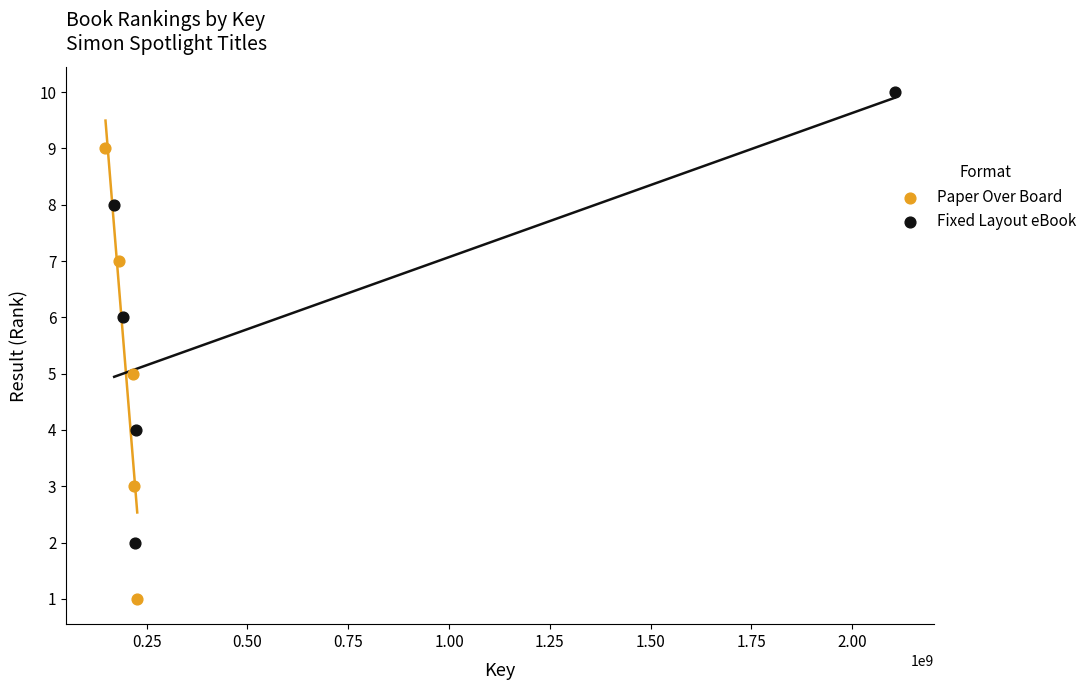

Which series reaches the minimum Y coordinate?

Paper Over Board